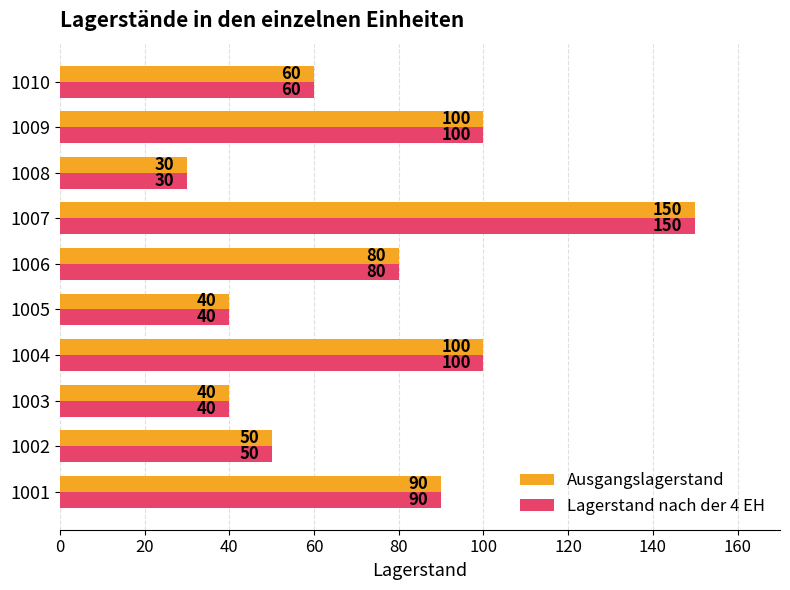

What is the difference between the maximum and minimum values in the Ausgangslagerstand series?

120